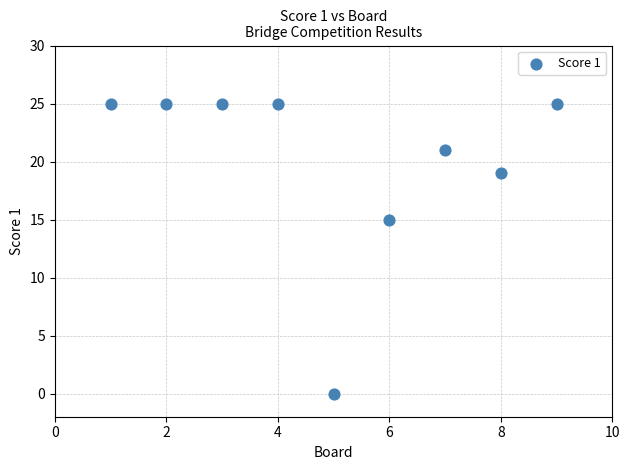

What is the range of X values (max minus min)?

8